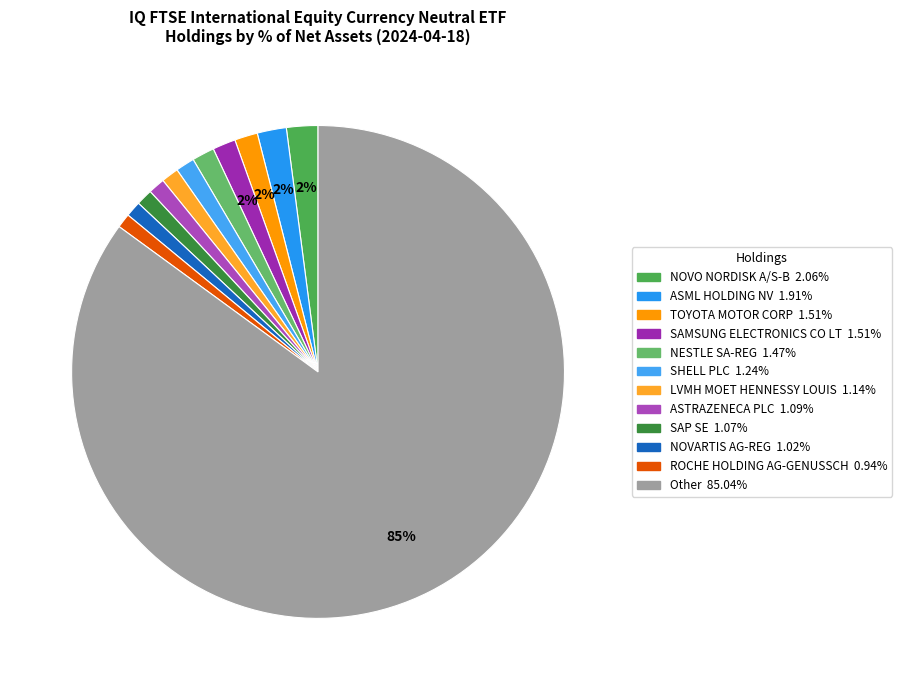

Is the sum of ASML HOLDING NV and ASTRAZENECA PLC greater than half?

No